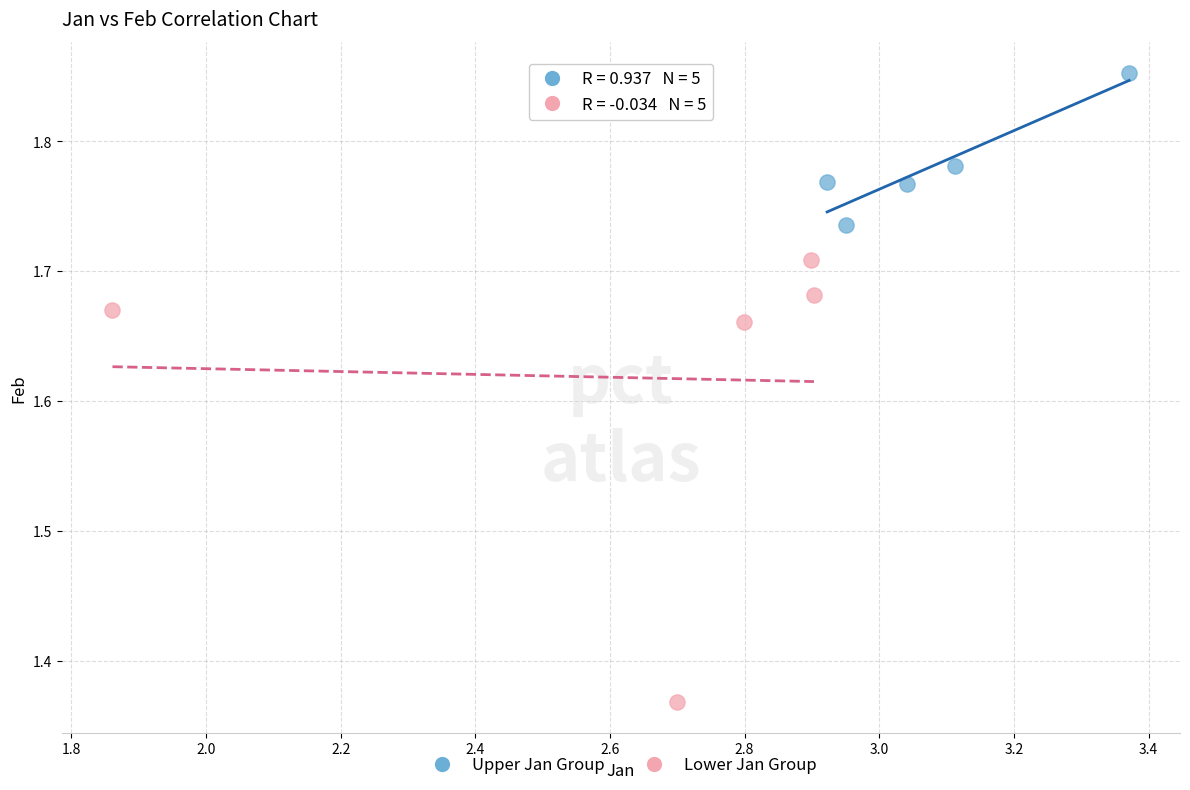

Which series has the widest spread of Y values?

Lower Jan Group